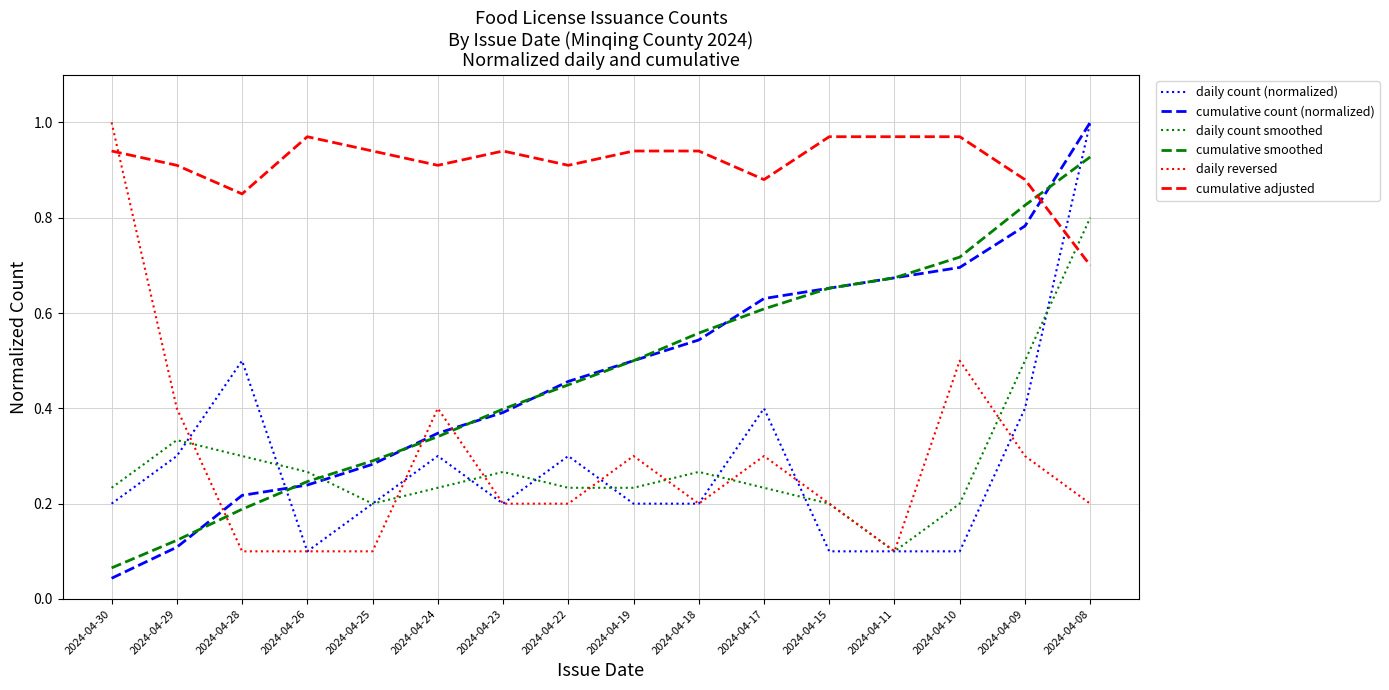

Between 2024-04-30 and 2024-04-11, which series saw the biggest shift?

daily reversed